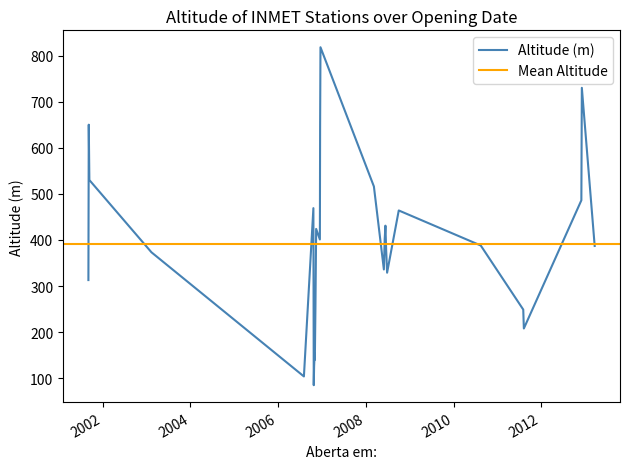

At which category does the chart reach its peak across all series?

2006-12-19